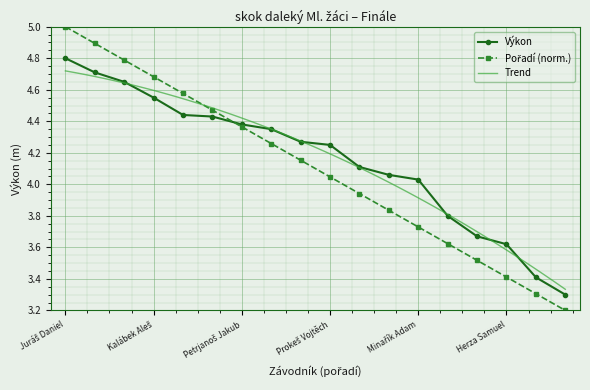

At how many categories does at least one series exceed 4?

13